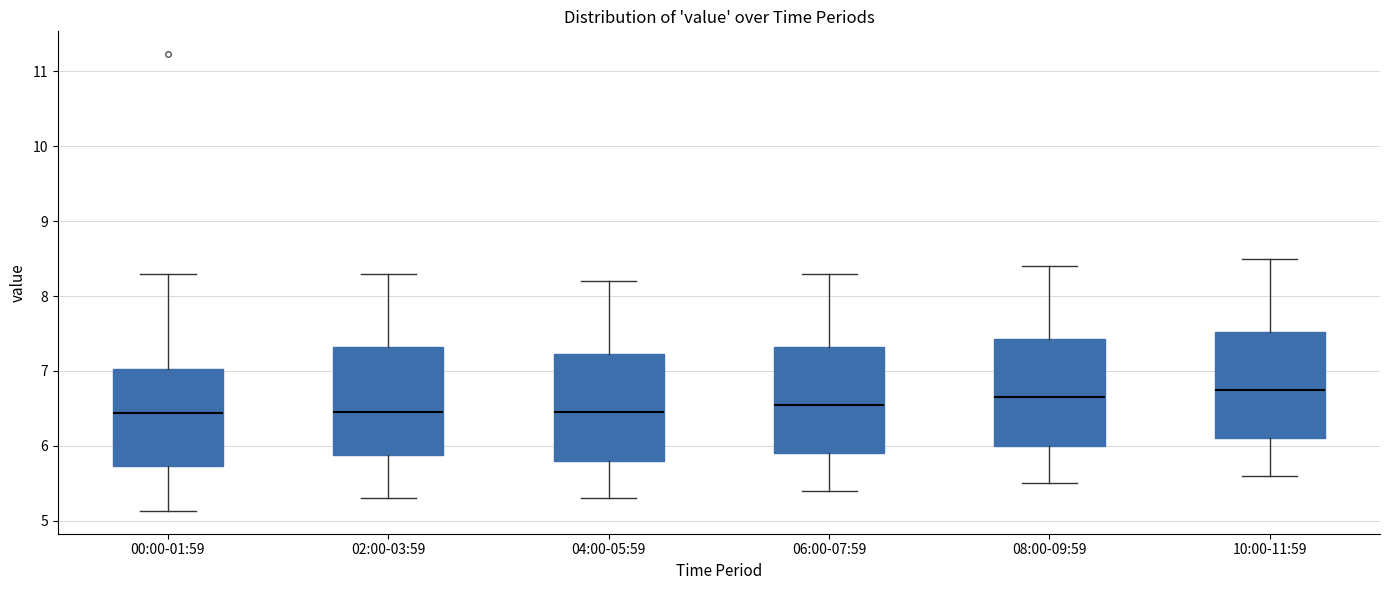

Reading left to right, read every box against the y-axis: the position of its median line, the range the box covers, and the ends of its whiskers. The values are not printed on the chart, so give them approximately, as read against the axis.

00:00-01:59: median 6.4, box 5.7 to 7.0, whiskers 5.1 to 8.3
02:00-03:59: median 6.5, box 5.9 to 7.3, whiskers 5.3 to 8.3
04:00-05:59: median 6.5, box 5.8 to 7.2, whiskers 5.3 to 8.2
06:00-07:59: median 6.6, box 5.9 to 7.3, whiskers 5.4 to 8.3
08:00-09:59: median 6.7, box 6.0 to 7.4, whiskers 5.5 to 8.4
10:00-11:59: median 6.8, box 6.1 to 7.5, whiskers 5.6 to 8.5